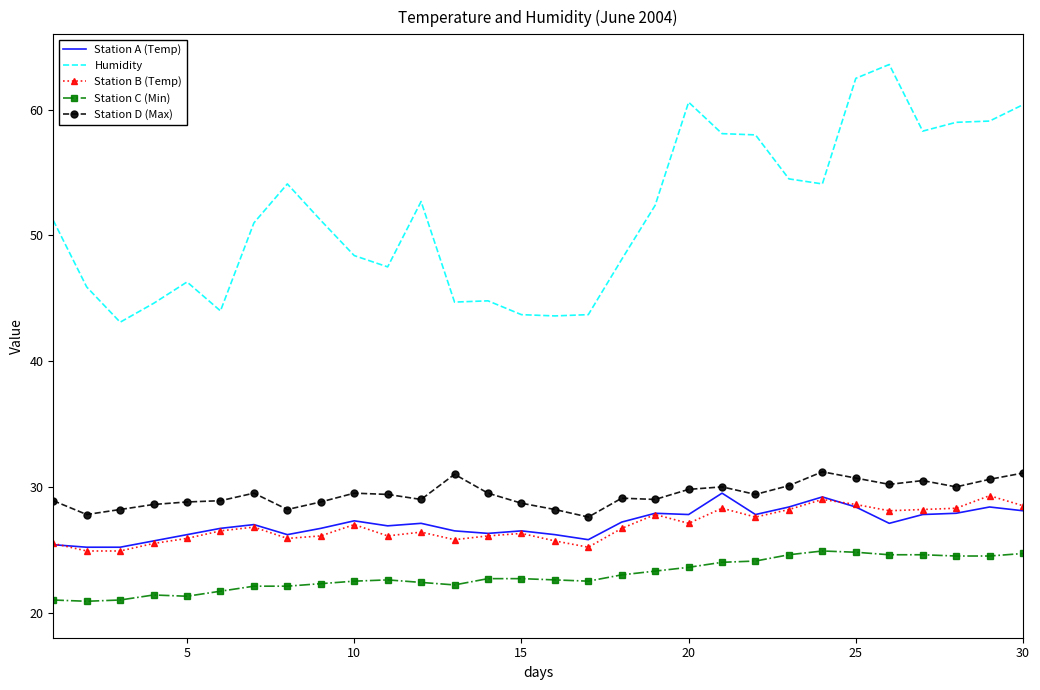

What is the minimum value for Station C (Min)?

20.9